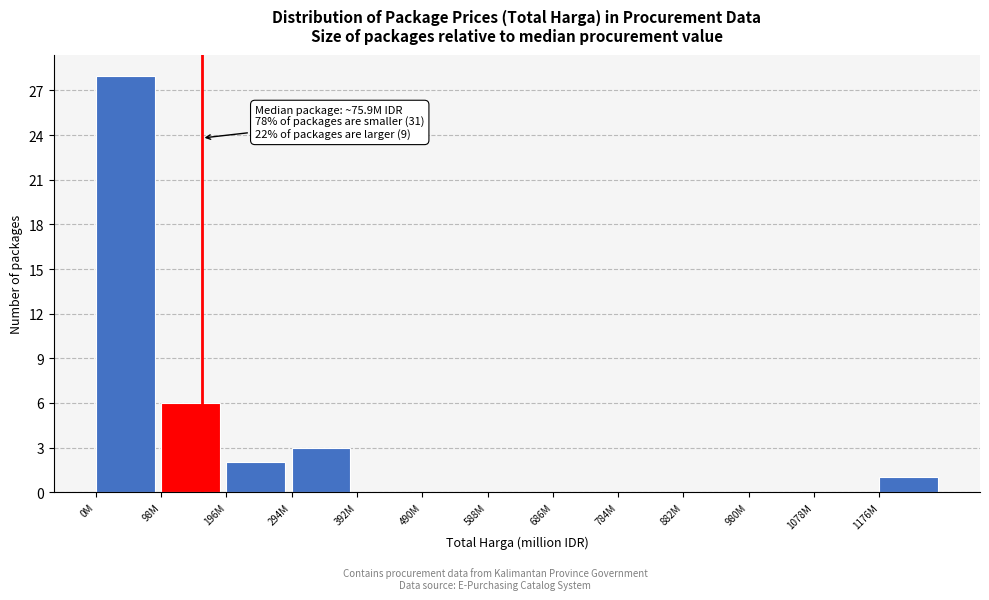

Reading right to left, transcribe all the data shown in this chart.

1176M=1	1078M=0	980M=0	882M=0	784M=0	686M=0	588M=0	490M=0	392M=0	294M=3	196M=2	98M=6	0M=28